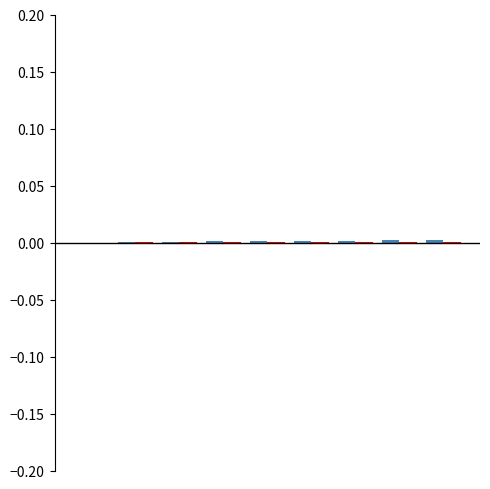

The value of Red Series at 0 is 0.0. True or false?

True